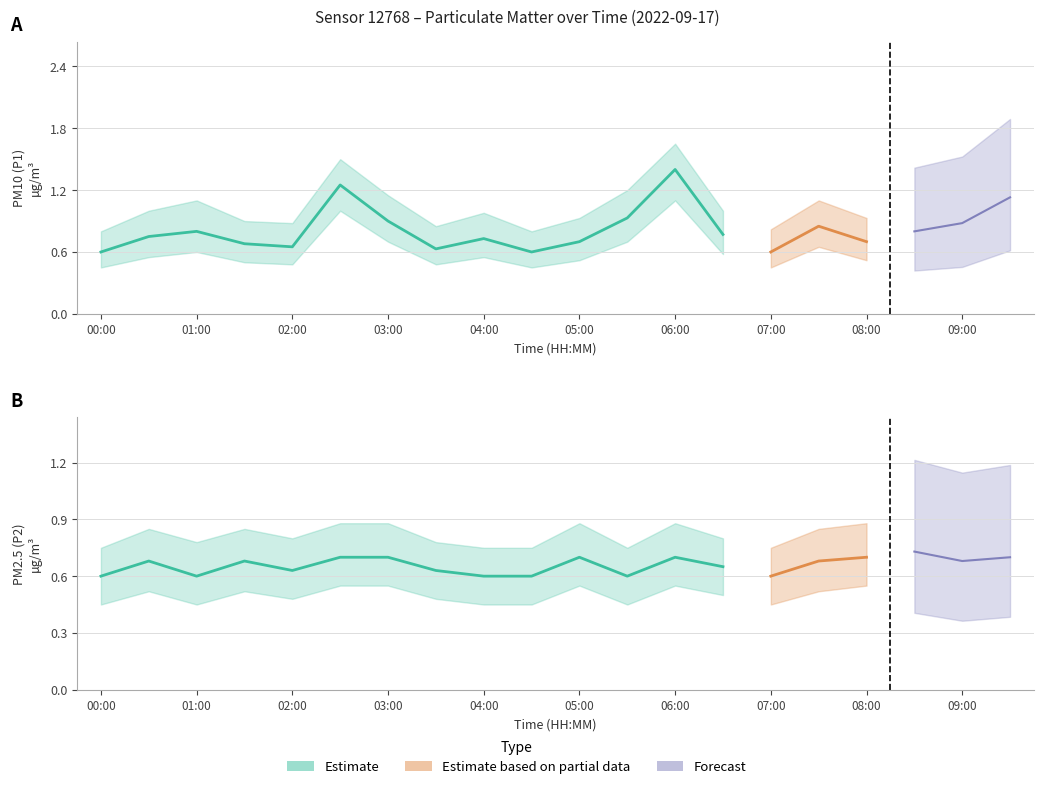

At which label does P1_upper reach its minimum?

00:00